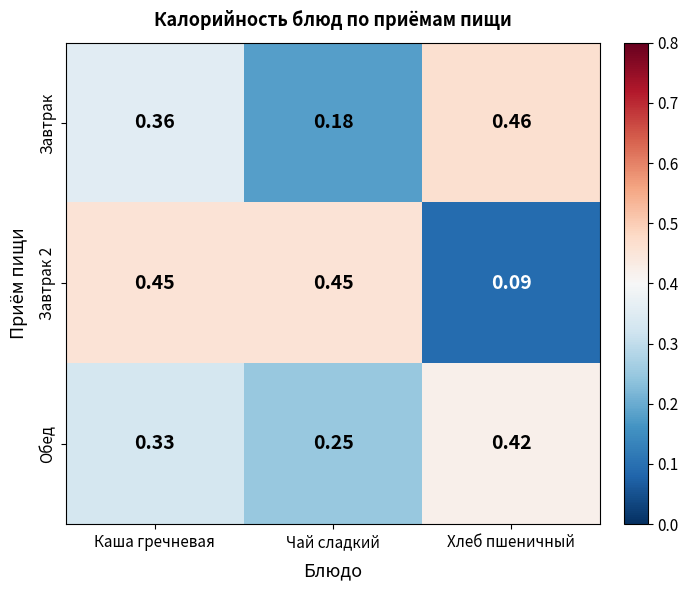

At which category is the sum across all series the highest?

Каша гречневая